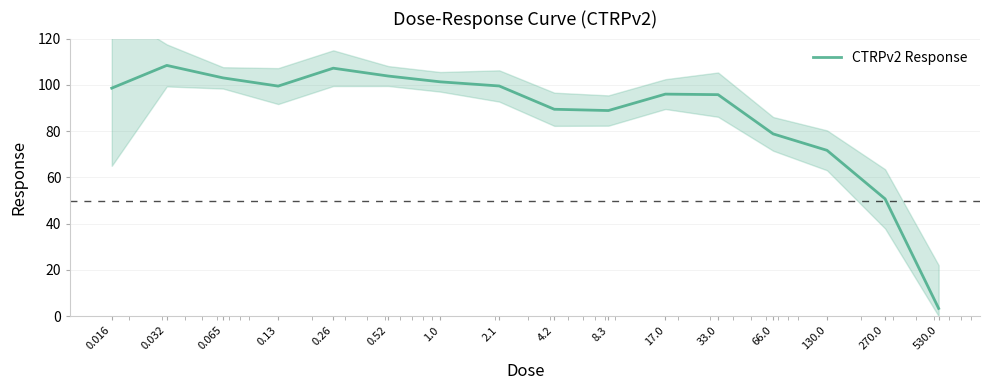

What is the maximum value shown in the chart?

108.4